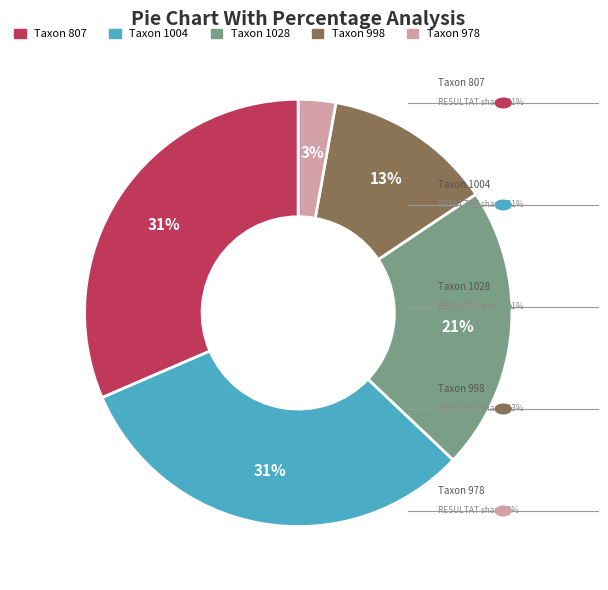

Does any single category account for the majority?

No